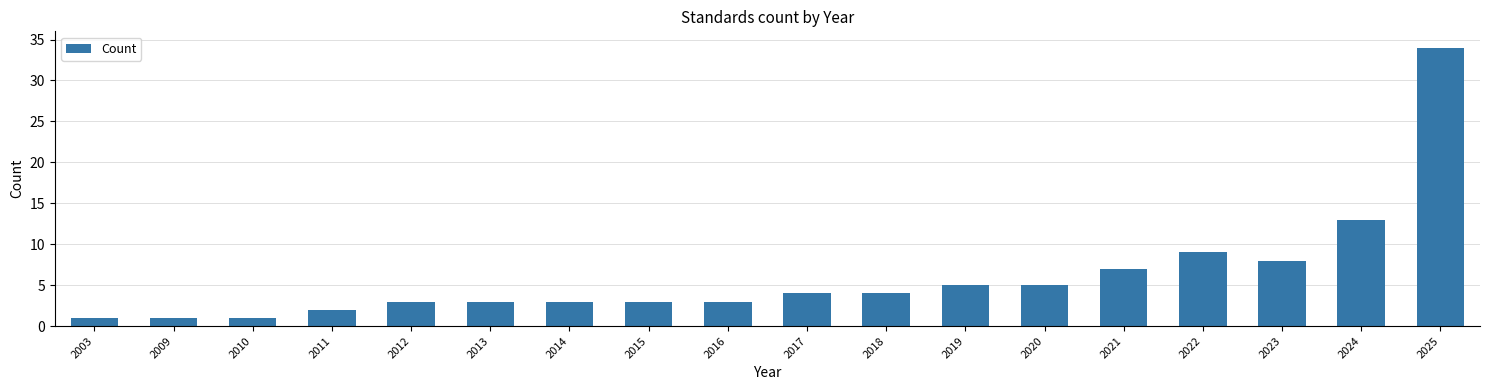

Reading left to right, what are all the values shown in this chart?

1	1	1	2	3	3	3	3	3	4	4	5	5	7	9	8	13	34